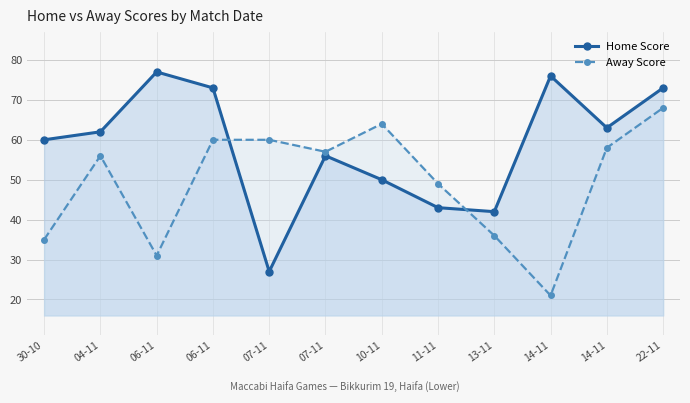

Is the value of Away Score at 07-11 greater than the value of Home Score at 30-10?

No